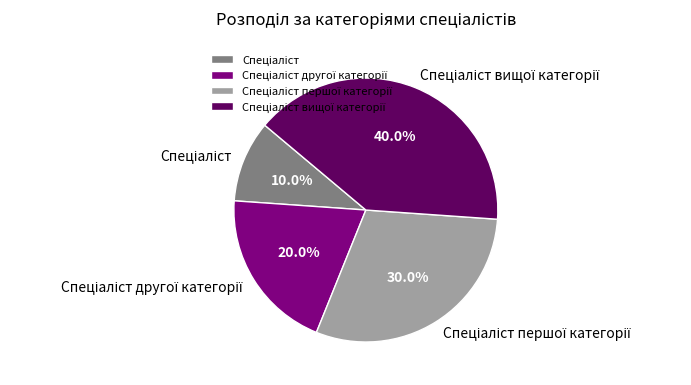

Is there any slice that represents more than half of the pie?

No